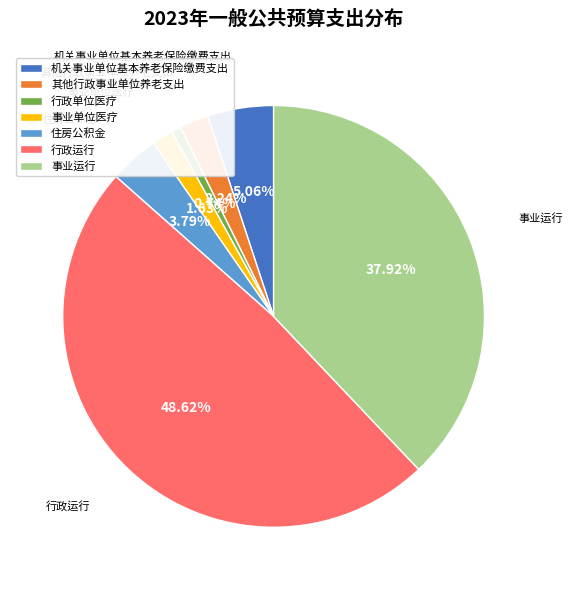

What portion of the pie excludes 事业单位医疗?

98.4%